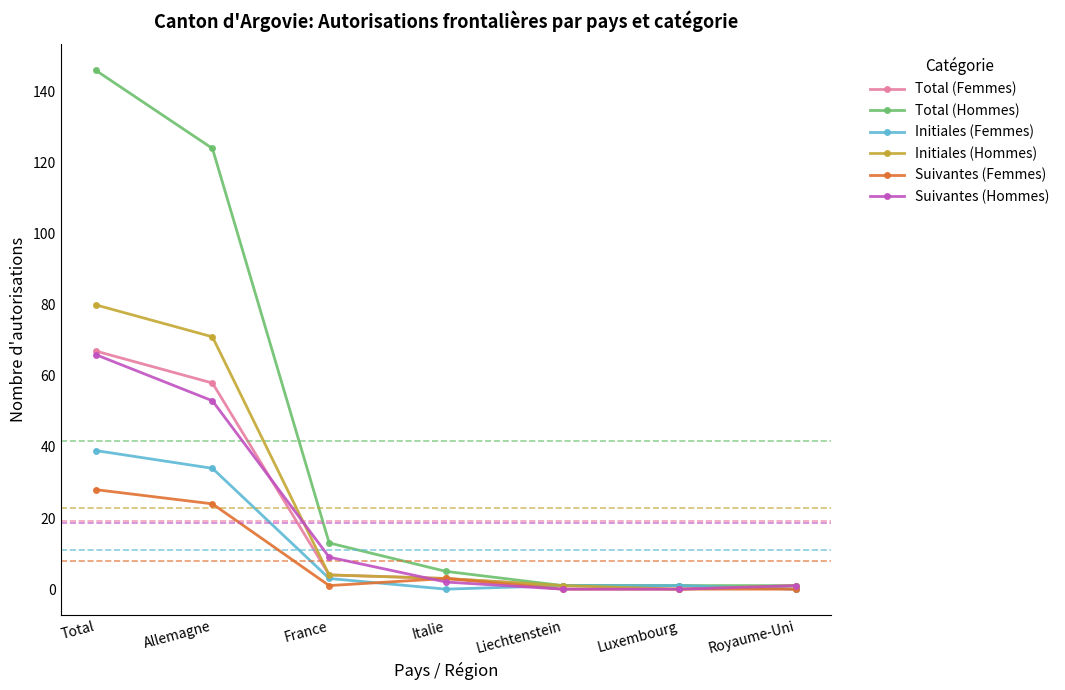

What position from the right is Italie?

4